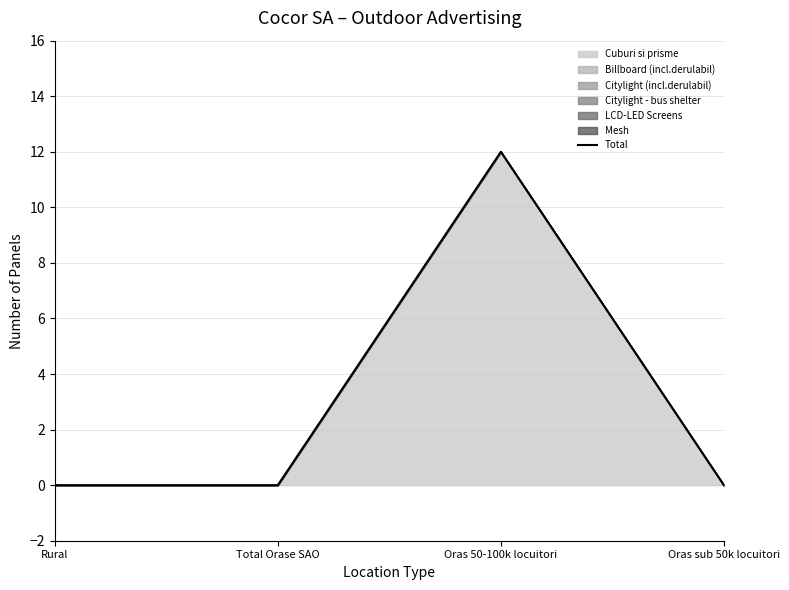

Reading left to right, extract all data points from this chart.

Rural=0	Total Orase SAO=0	Oras 50-100k locuitori=12	Oras sub 50k locuitori=0